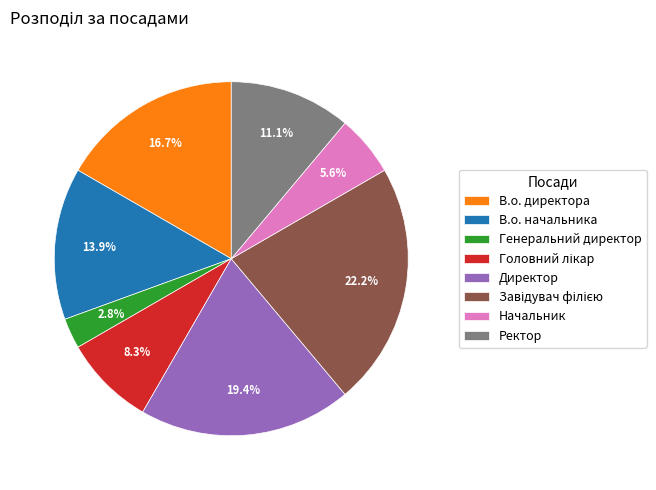

True or false: Директор accounts for 27% of the total.

False